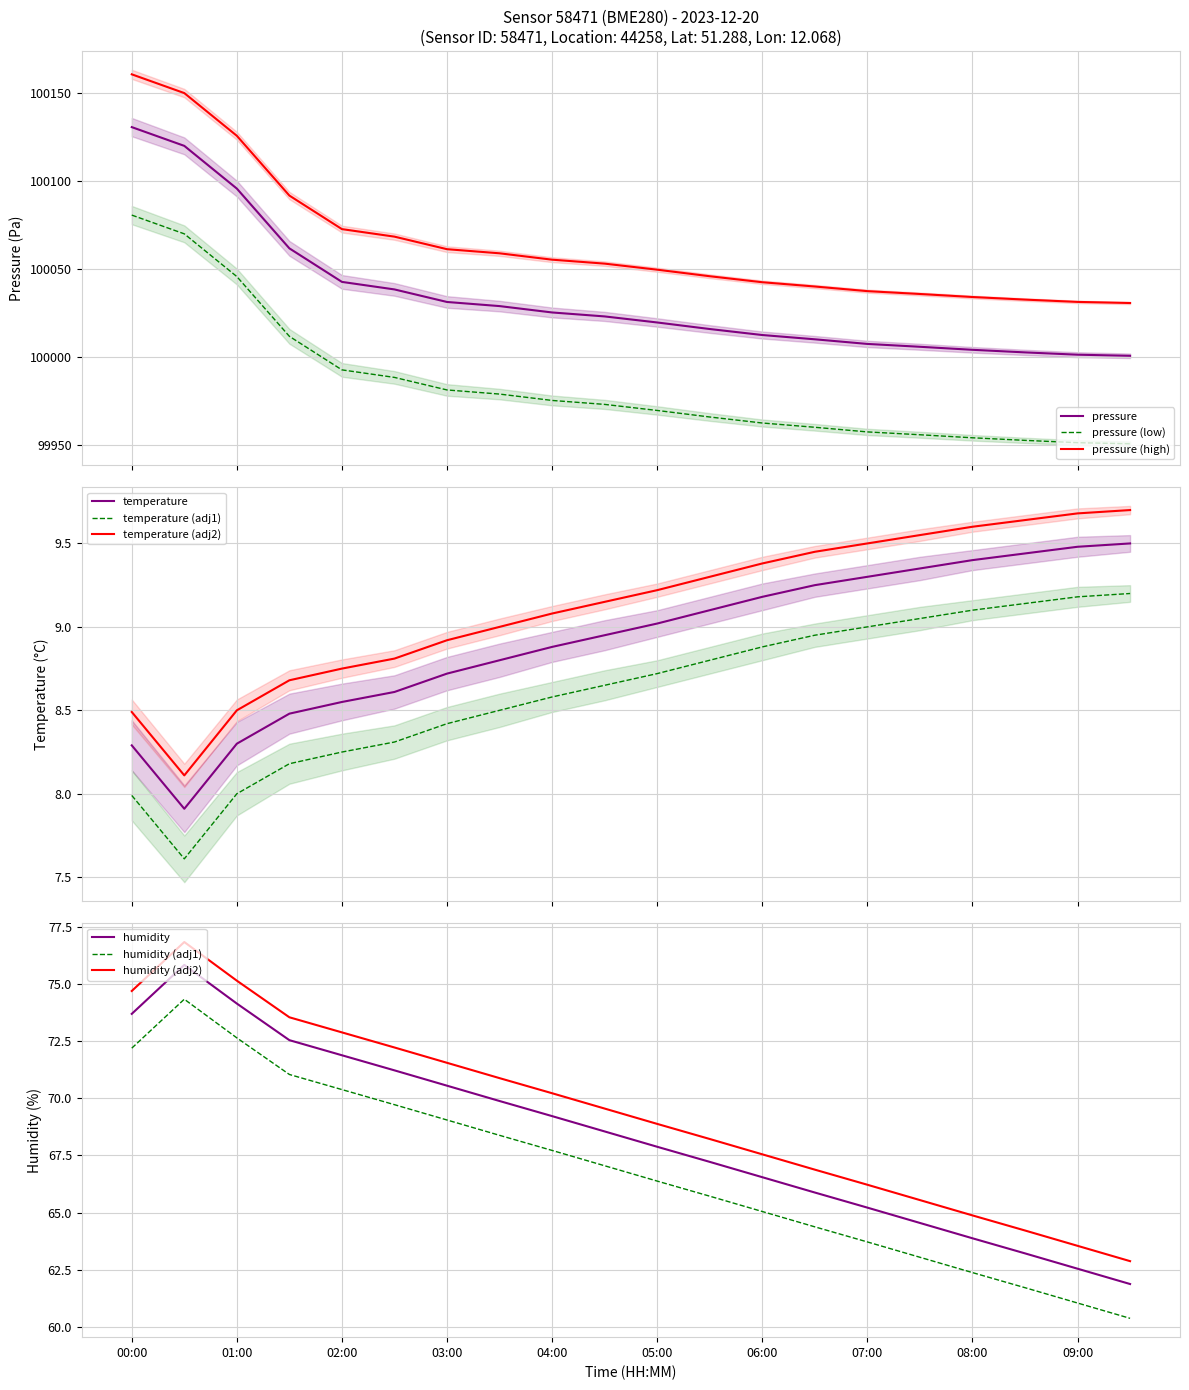

What position from the left is 02:30?

6